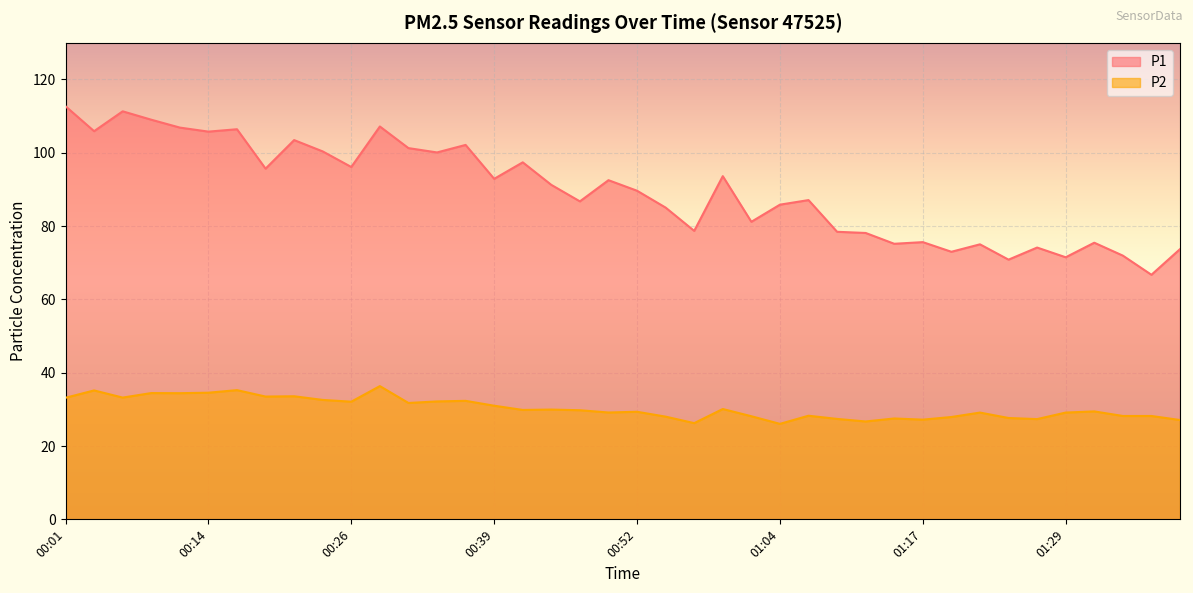

What is the maximum value for P2?

36.4